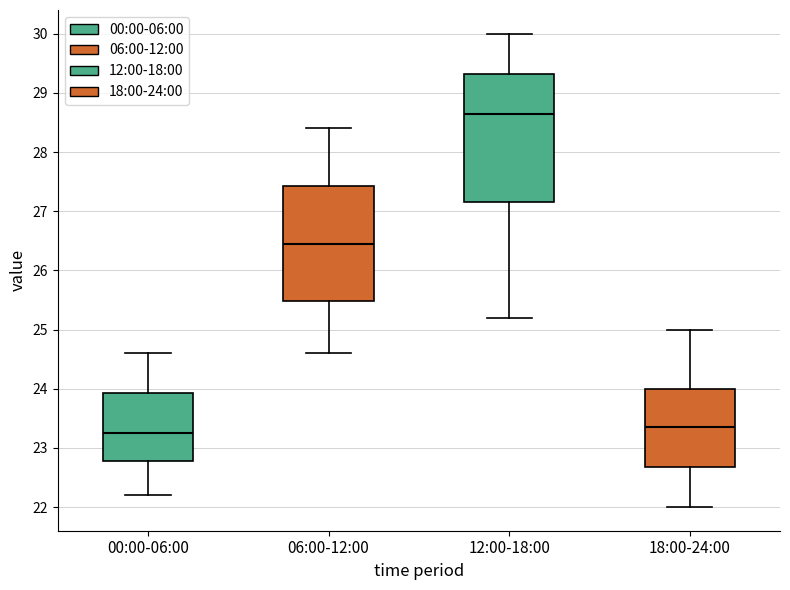

Reading left to right, read every box against the y-axis: the position of its median line, the range the box covers, and the ends of its whiskers. The values are not printed on the chart, so give them approximately, as read against the axis.

00:00-06:00: median 23.3, box 22.8 to 23.9, whiskers 22.2 to 24.6
06:00-12:00: median 26.5, box 25.5 to 27.4, whiskers 24.6 to 28.4
12:00-18:00: median 28.7, box 27.2 to 29.3, whiskers 25.2 to 30.0
18:00-24:00: median 23.4, box 22.7 to 24.0, whiskers 22.0 to 25.0